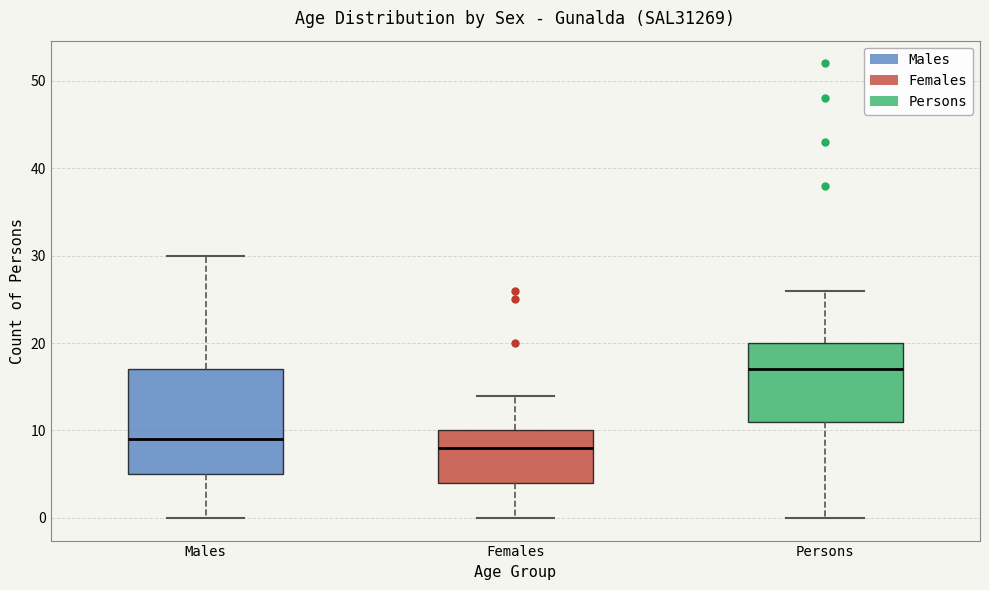

Which box is the tallest, from its lower edge to its upper edge?

Males